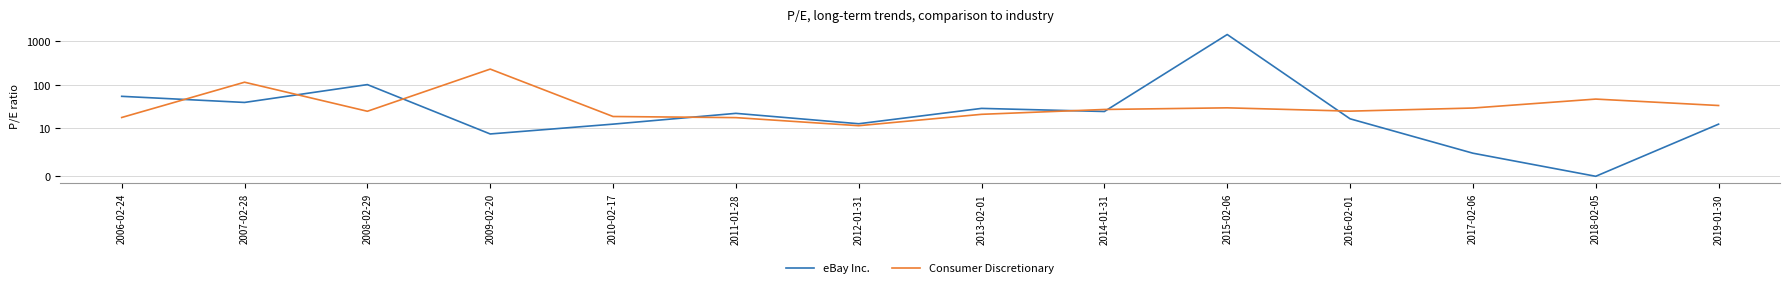

How many data points in eBay Inc. are above 21?

7